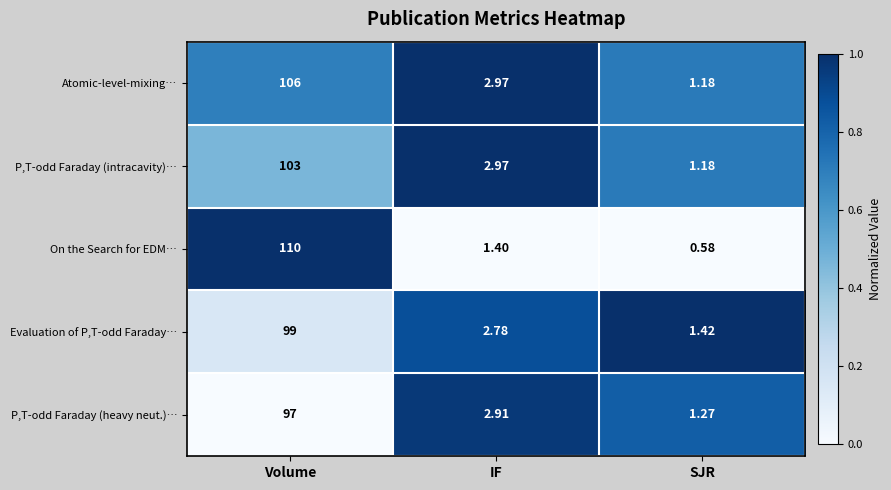

Is the value of Evaluation of P,T-odd Faraday… at SJR greater than the value of On the Search for EDM… at IF?

Yes